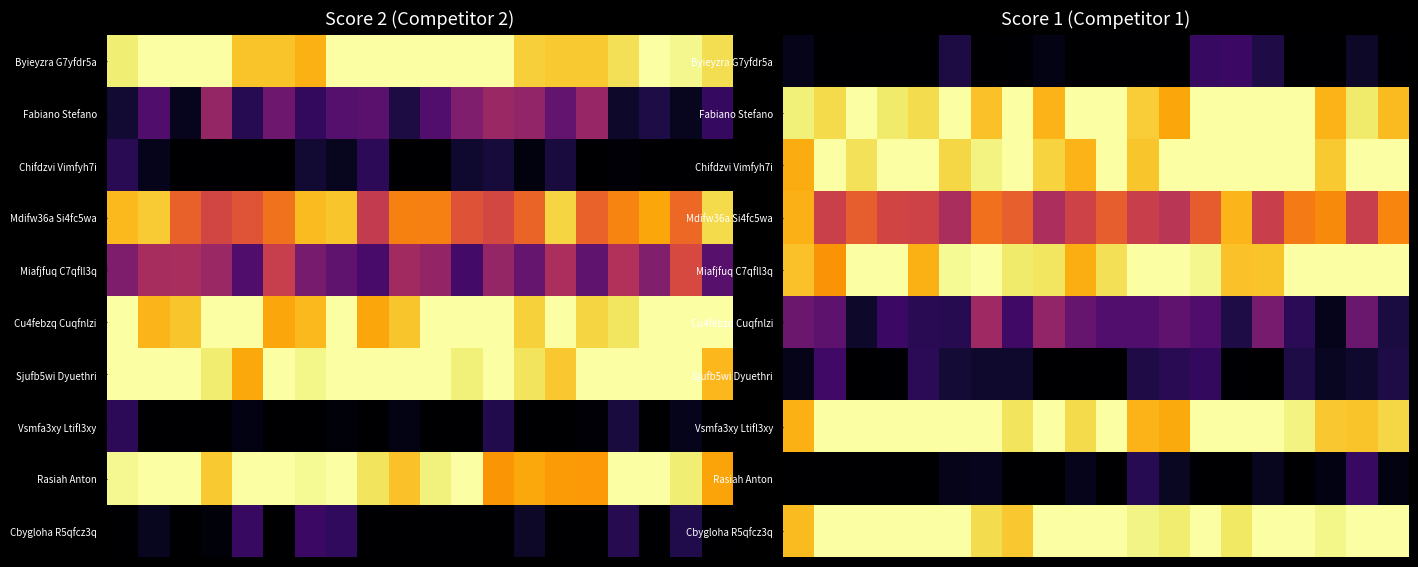

What is the maximum value shown in the chart?

25.0